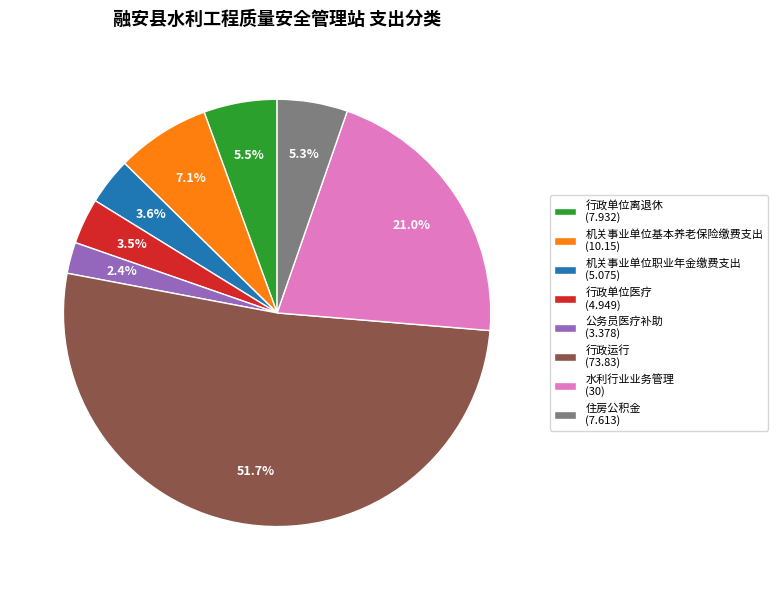

To the nearest percent, what is the difference between the 公务员医疗补助 and 水利行业业务管理 slice percentages?

19%